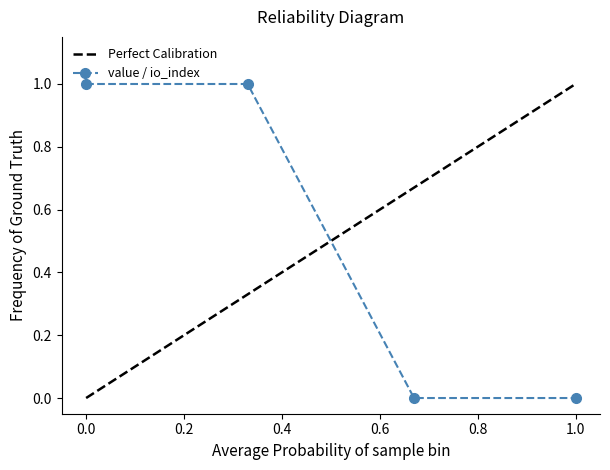

What is the highest value of the value / io_index series?

1.0